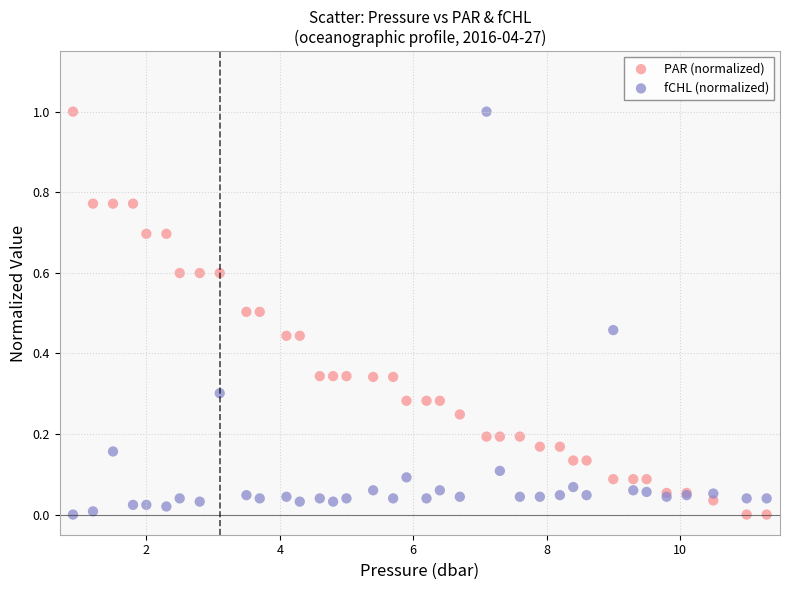

What is the X range (max minus min) for the scatter plot?

10.4